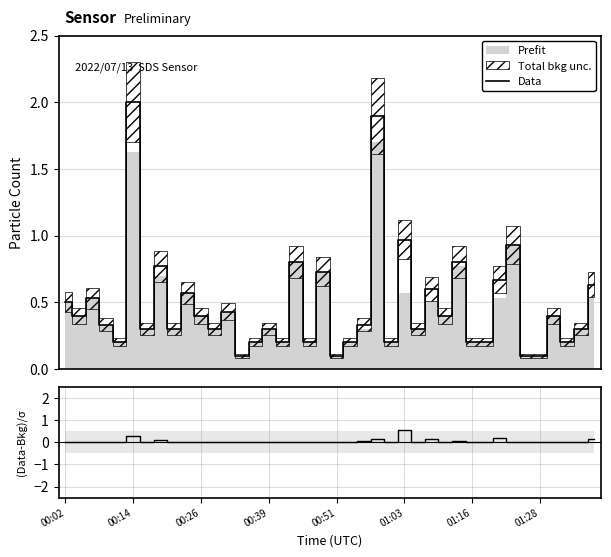

Rank the series at 00:39 from lowest to highest value.

(Data-Bkg)/σ, Data